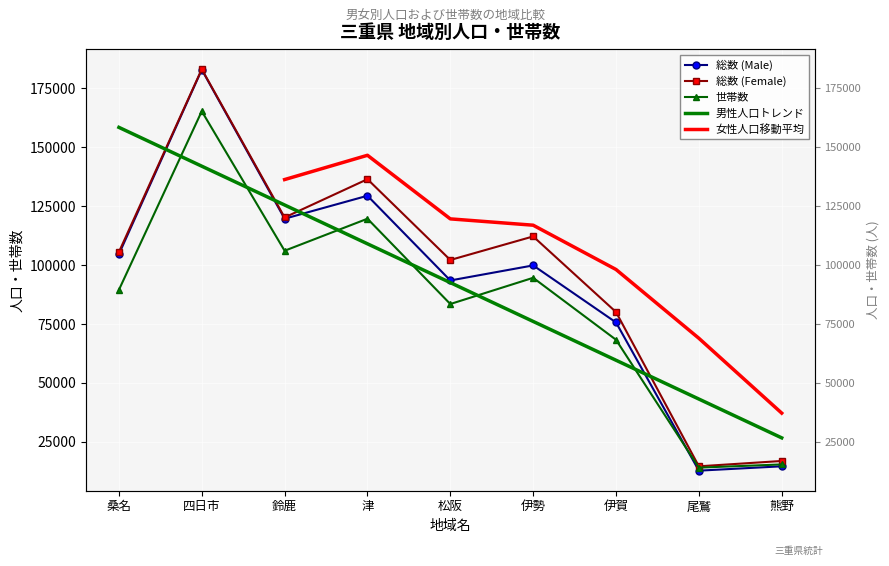

What is the label of the 3rd point from the left?

鈴鹿